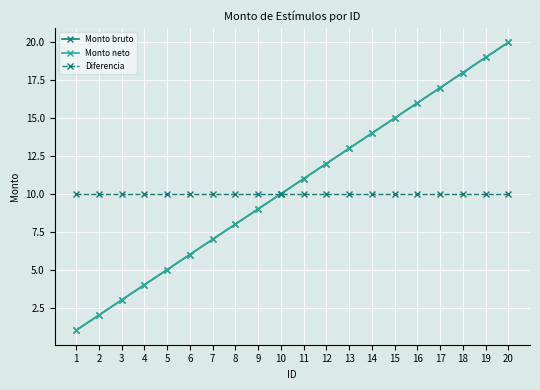

Which series has the largest range (max minus min)?

Monto bruto